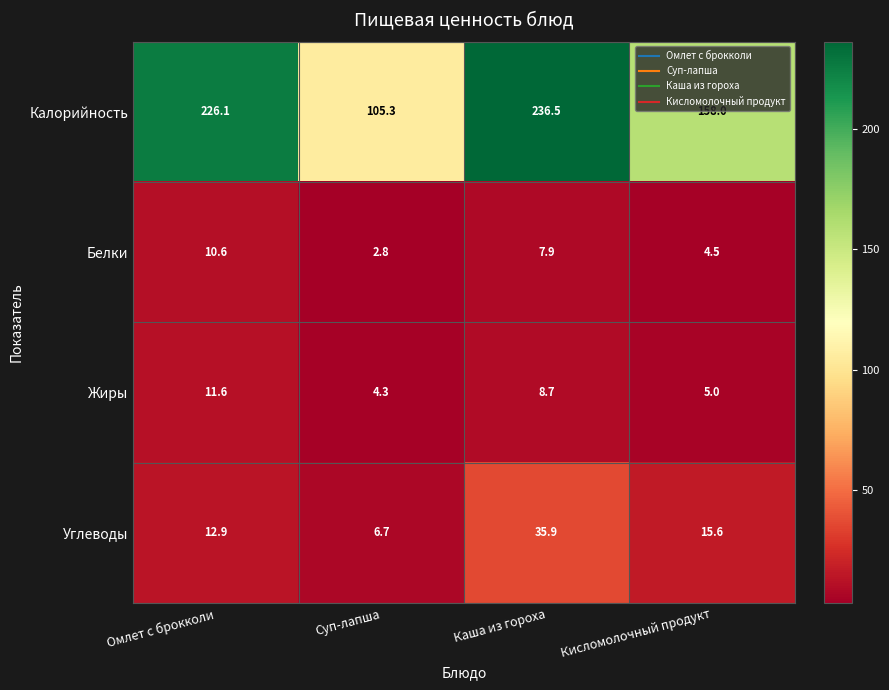

True or false: Углеводы has a value of 35.9 at Каша из гороха.

True